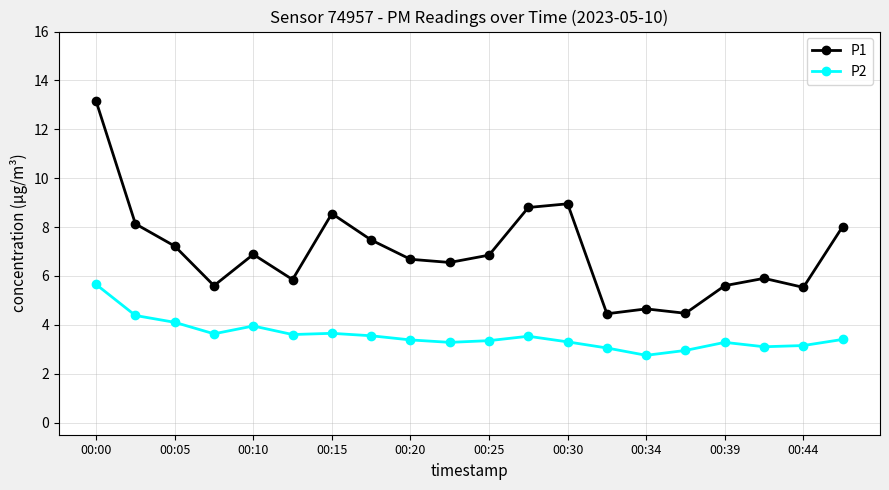

Which series has the largest range (max minus min)?

P1